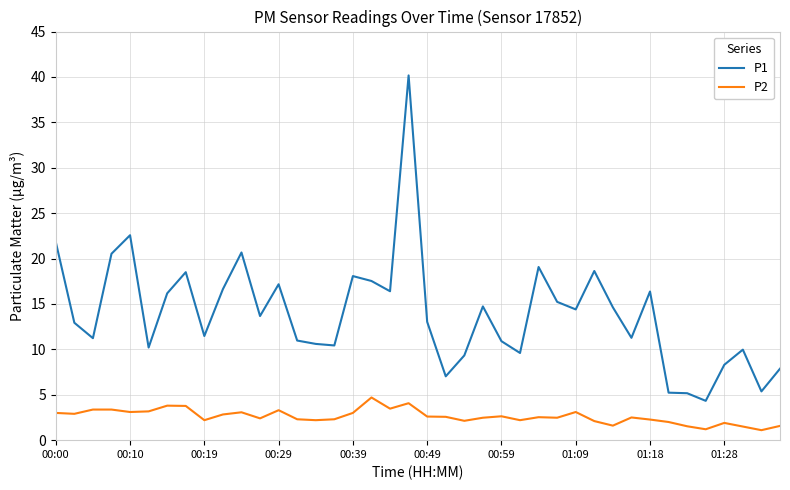

What are all the series names shown in the legend?

P1, P2